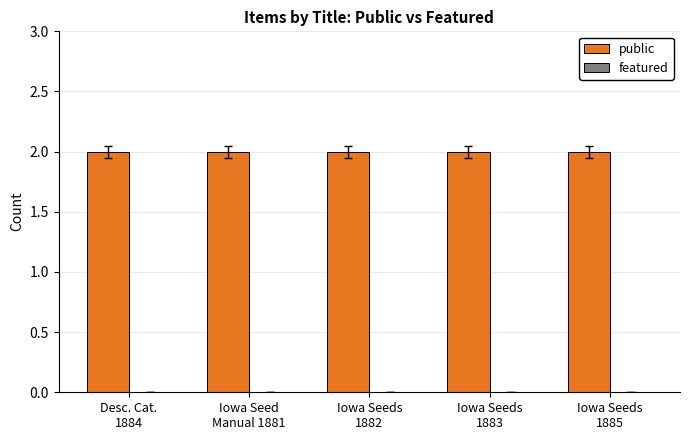

Reading left to right, transcribe all the data shown in this chart.

public: 2	2	2	2	2
featured: 0	0	0	0	0